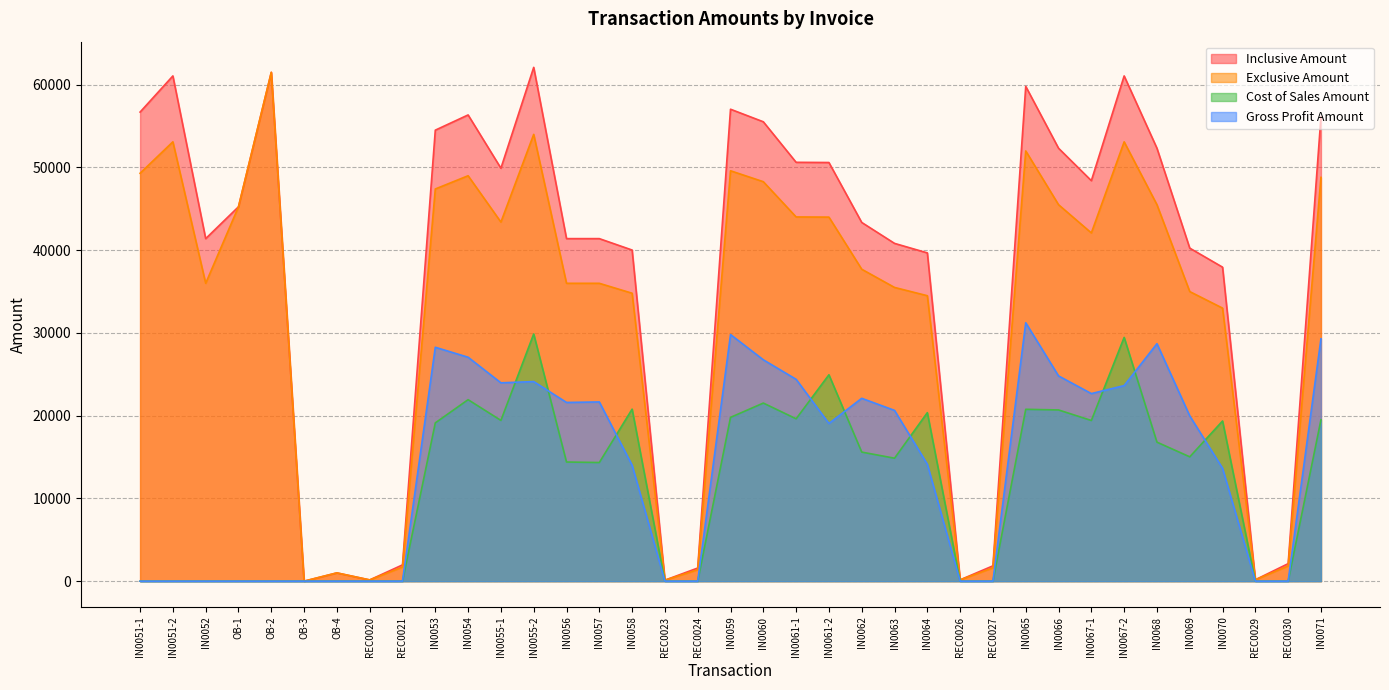

Does the chart have visible grid lines?

Yes